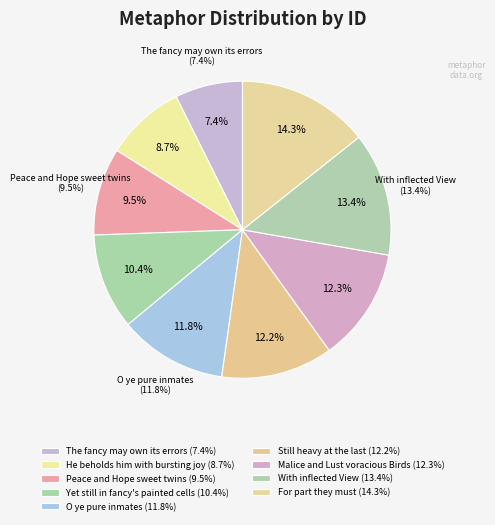

Is there a majority slice in this chart?

No